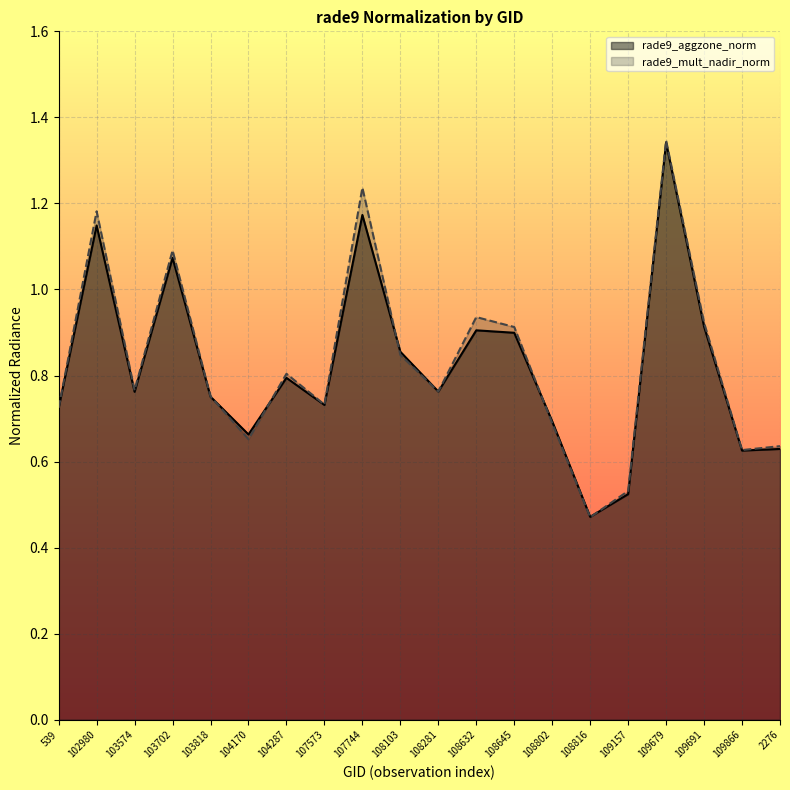

Between 108802 and 108632, which is larger?

108632